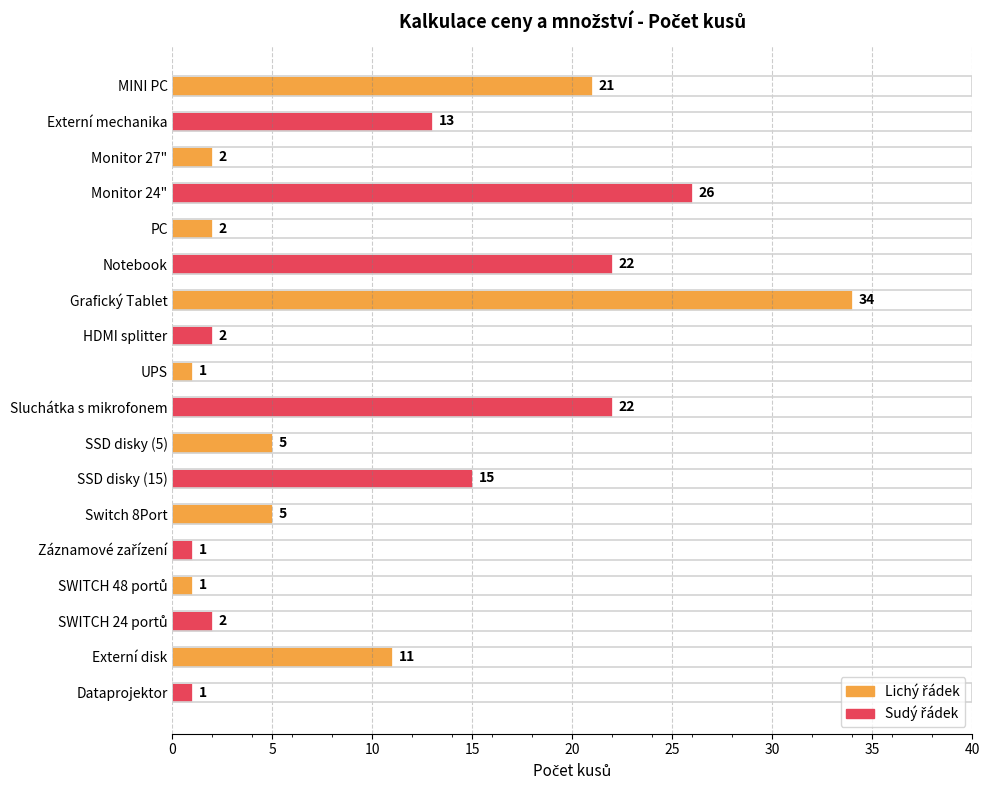

What is the maximum value shown in the chart?

34